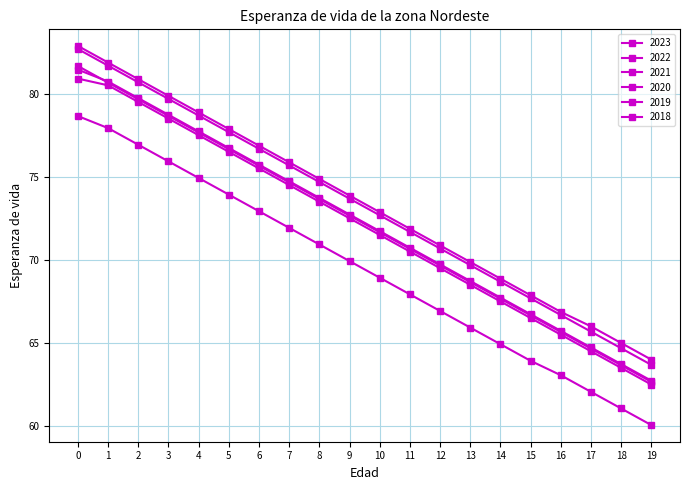

What is the minimum value shown in the chart?

60.1